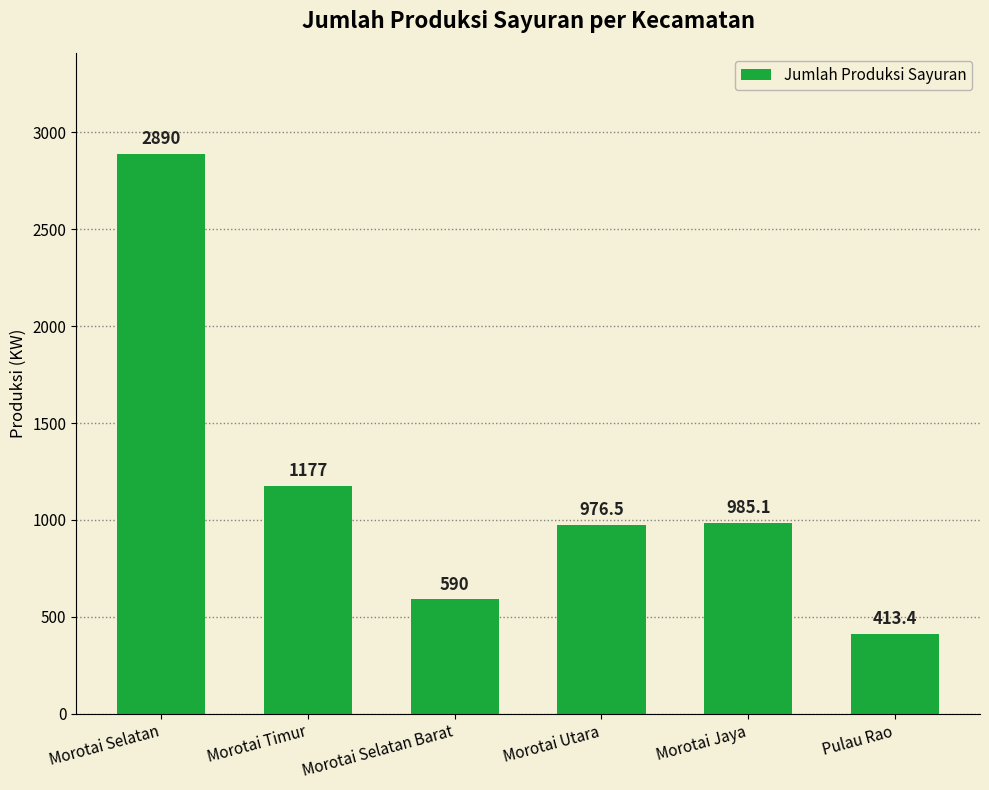

What is the change in value from Morotai Timur to Pulau Rao?

-763.6